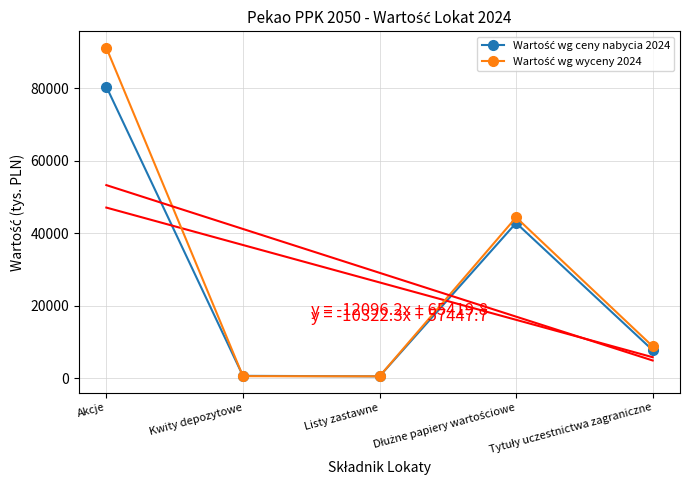

Reading right to left, list all the values displayed in this chart.

Wartość wg ceny nabycia 2024: 7778	42881	565	700	80480
Wartość wg wyceny 2024: 8836	44420	567	612	91221